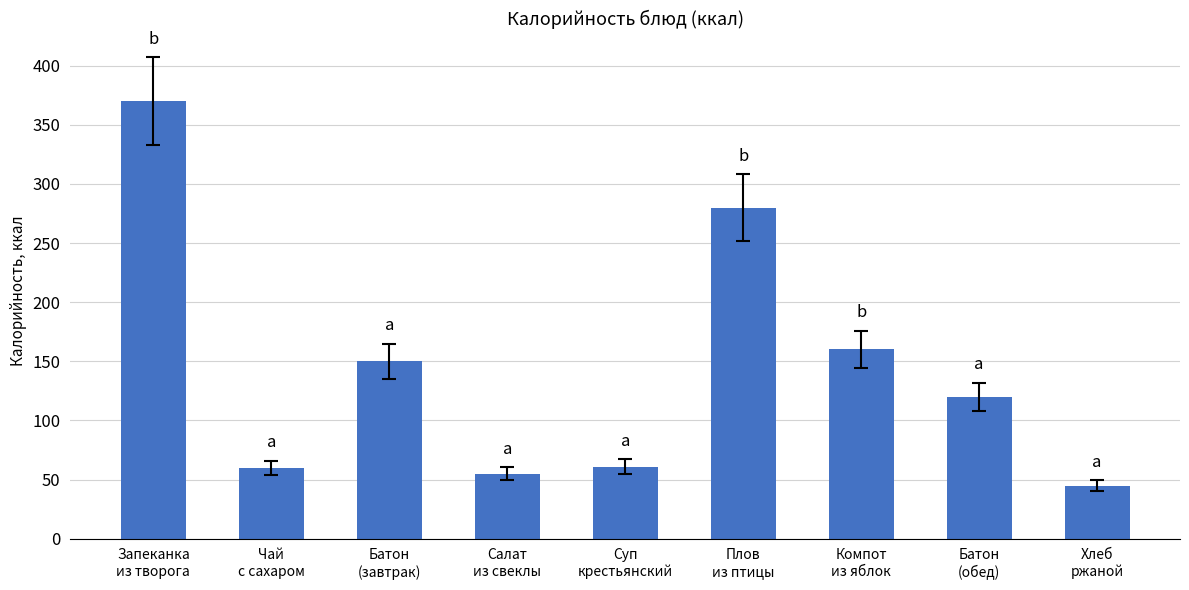

What value does the data have at Суп
крестьянский, to the nearest 10?

60